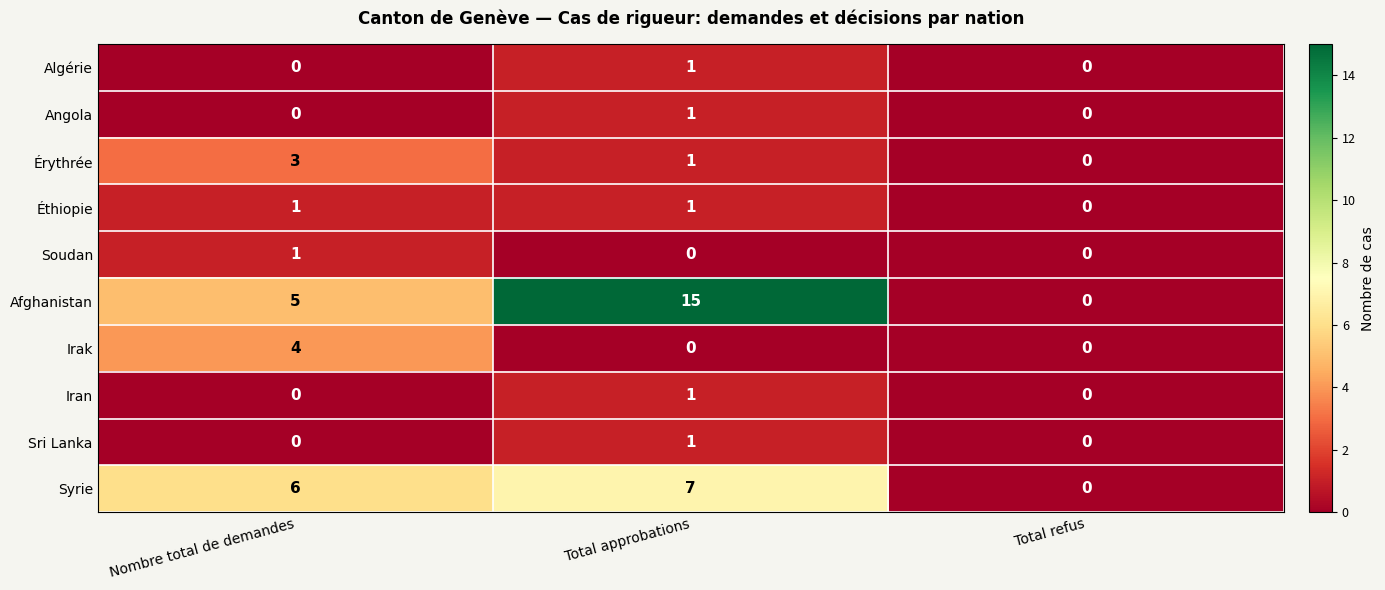

The value of Érythrée at Nombre total de demandes is 3. True or false?

True